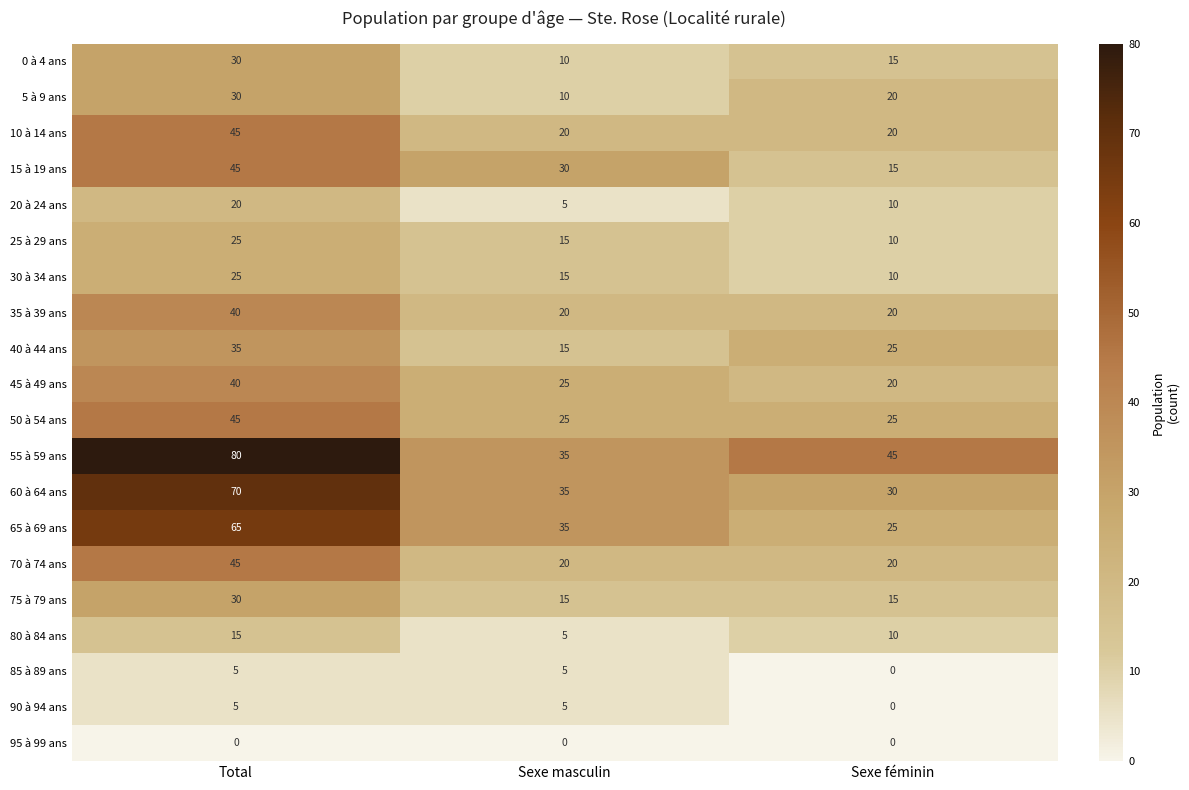

The value of 40 à 44 ans at Total is 35. True or false?

True